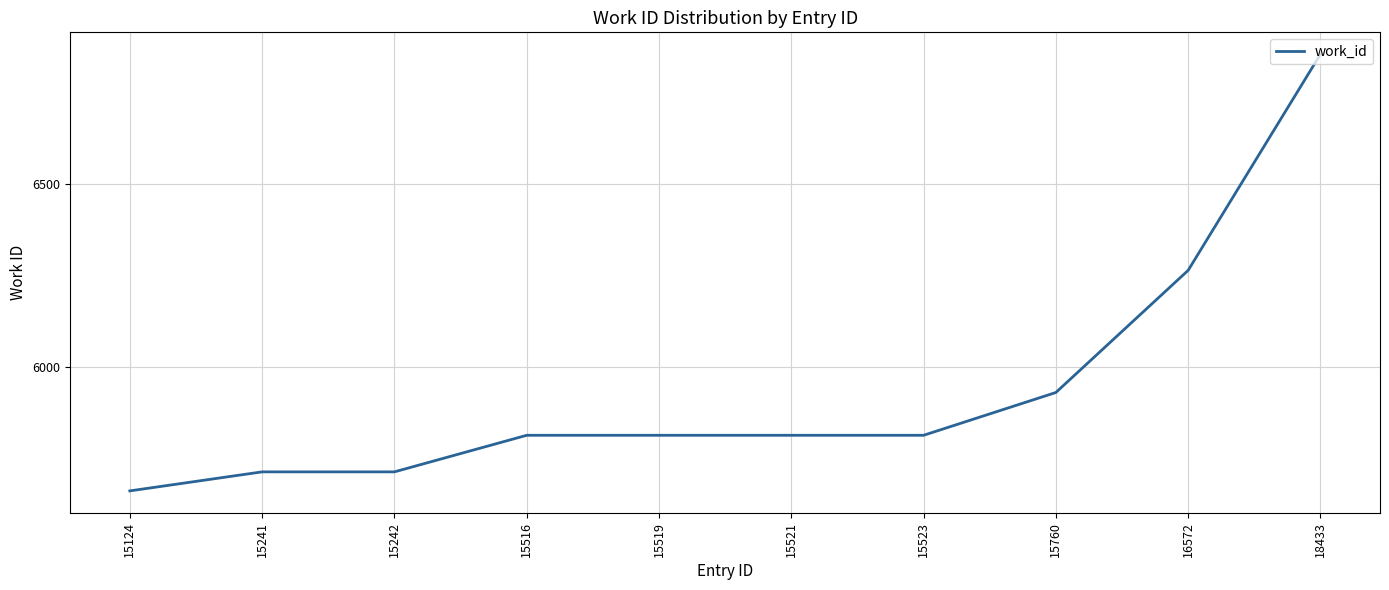

Approximately how many times larger is the value at 15241 compared to 15519?

1.0